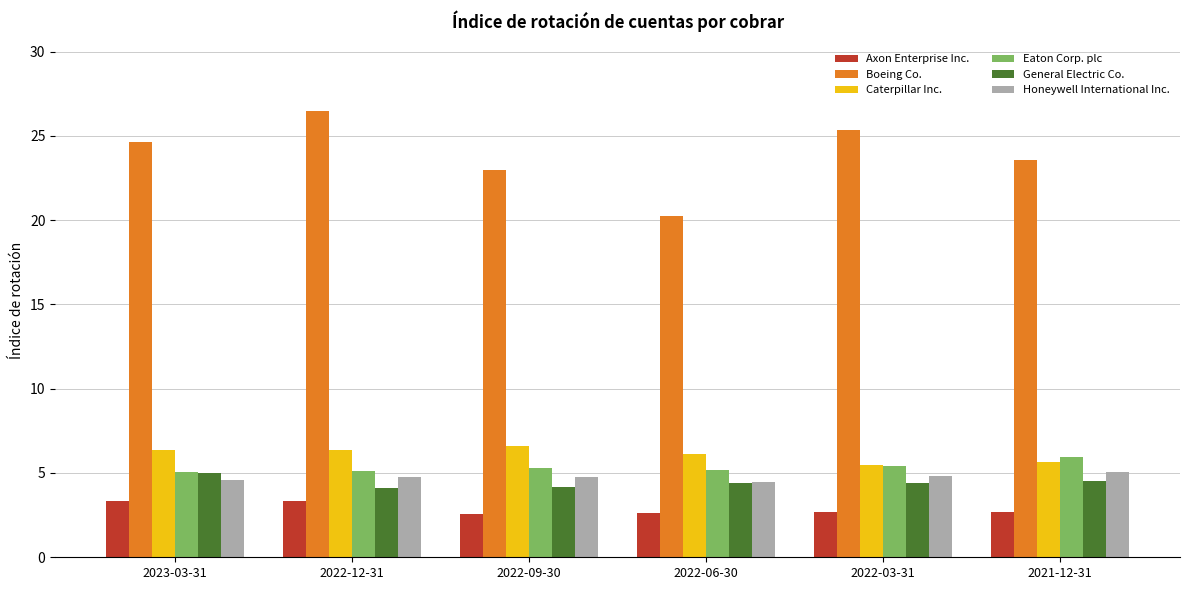

True or false: Caterpillar Inc. has a value of 9.3 at 2022-09-30.

False